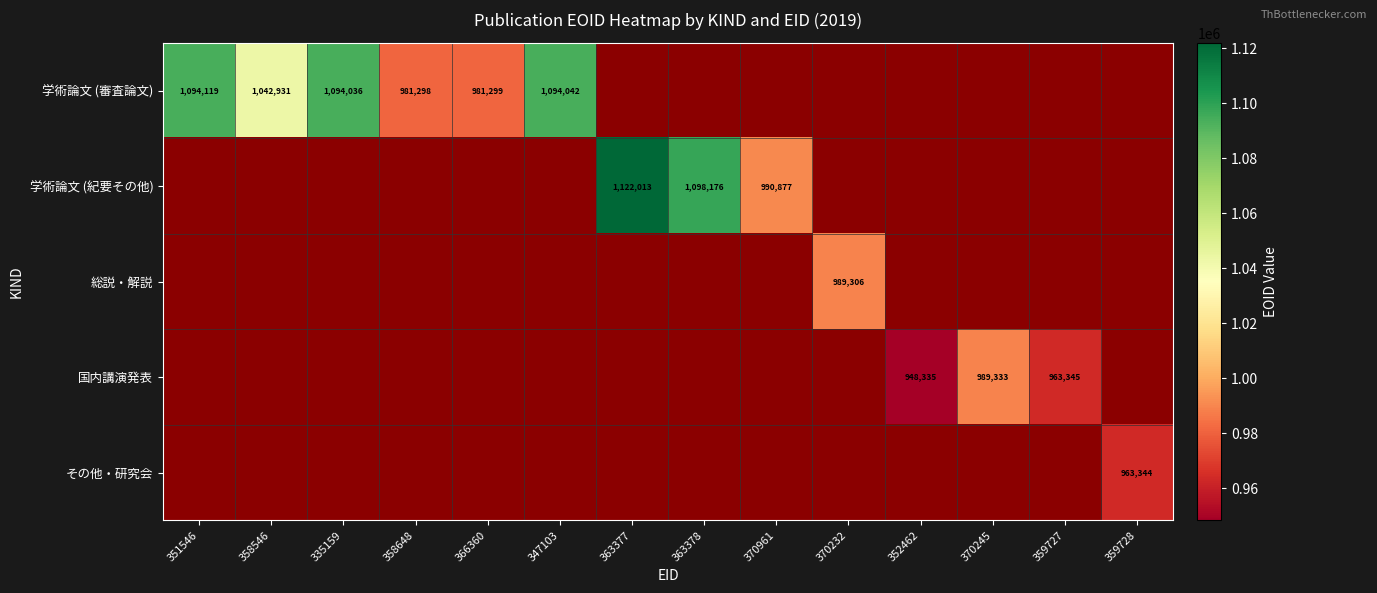

The value of 学術論文 (紀要その他) at 363377 is 722709. True or false?

False